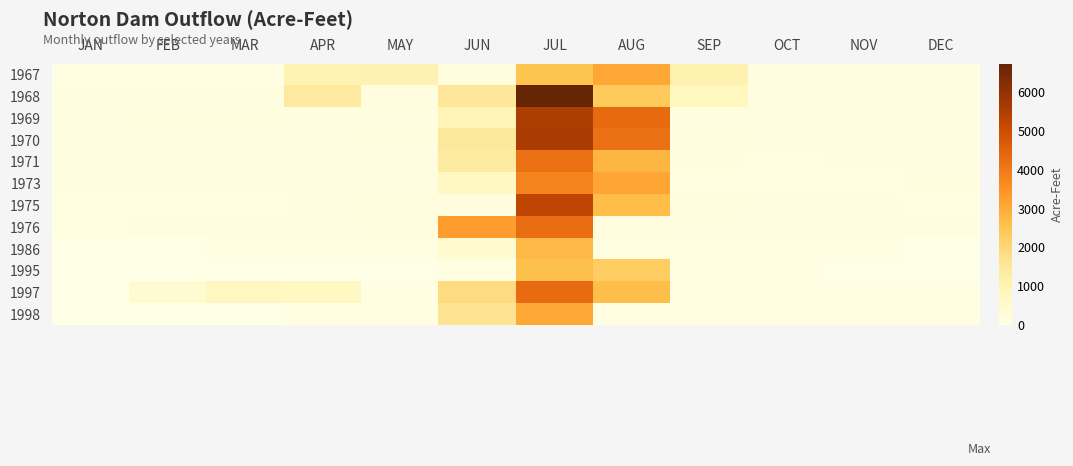

Which series has the largest total across all categories?

1968